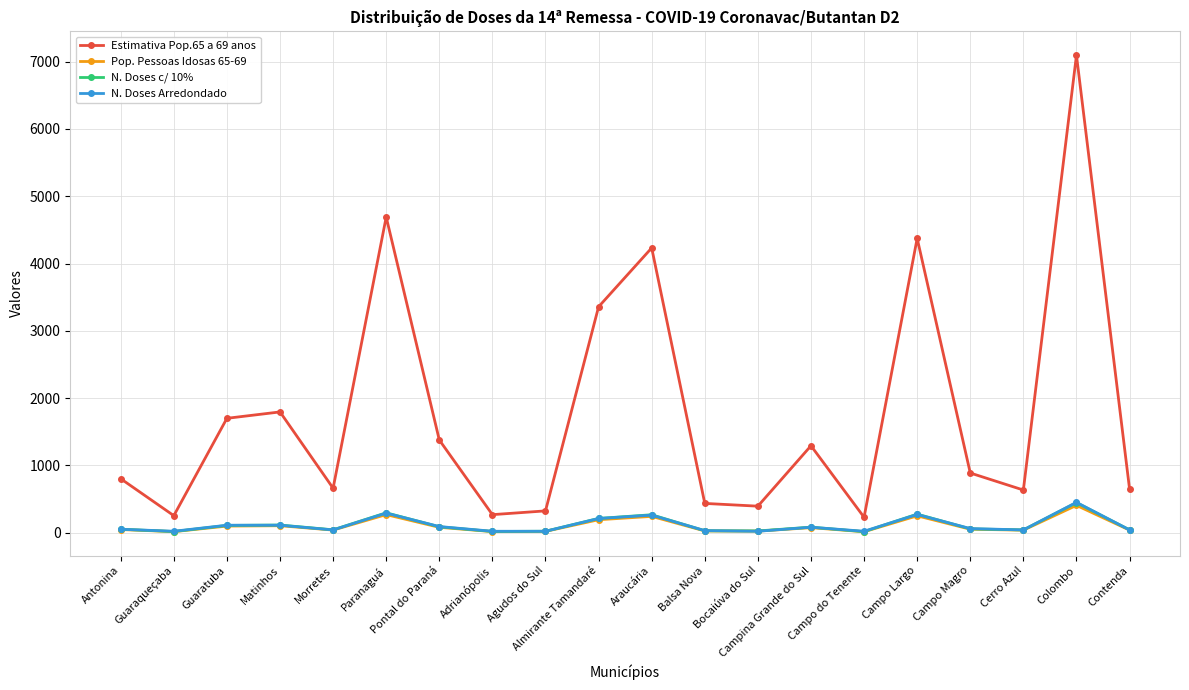

What value does the N. Doses Arredondado series have at Campo Largo?

270.0